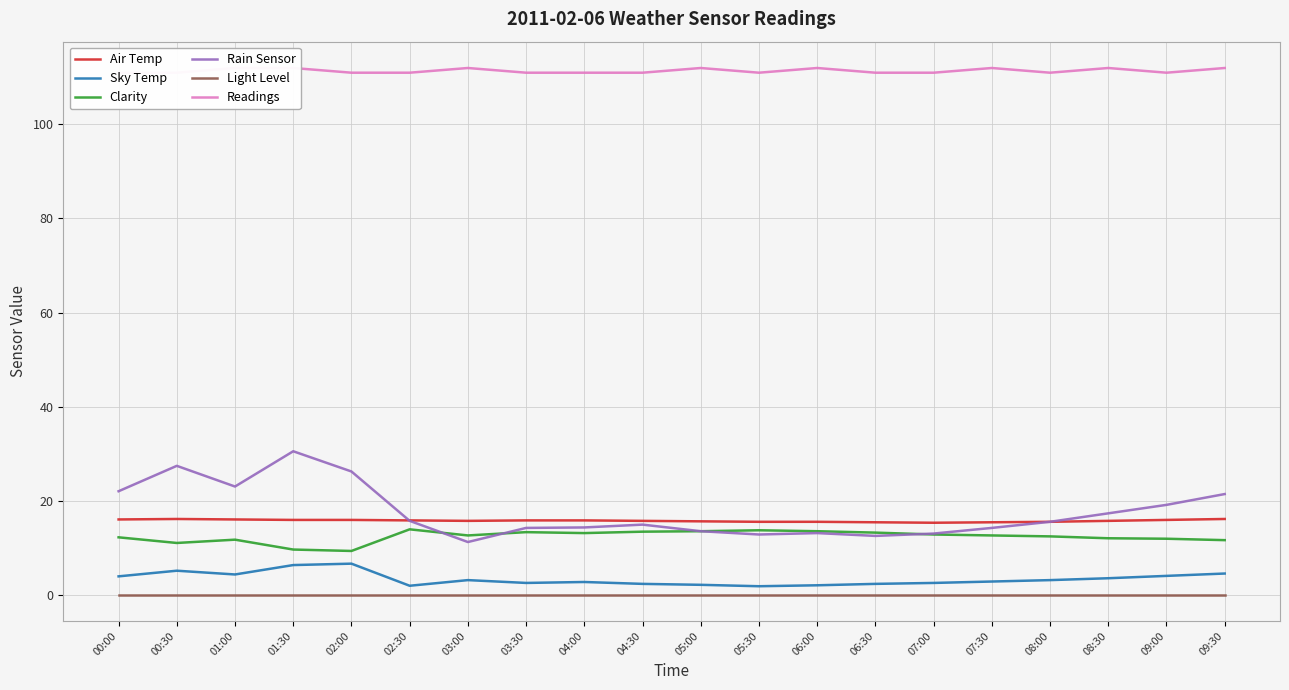

True or false: Sky Temp and Light Level cross at least once.

False